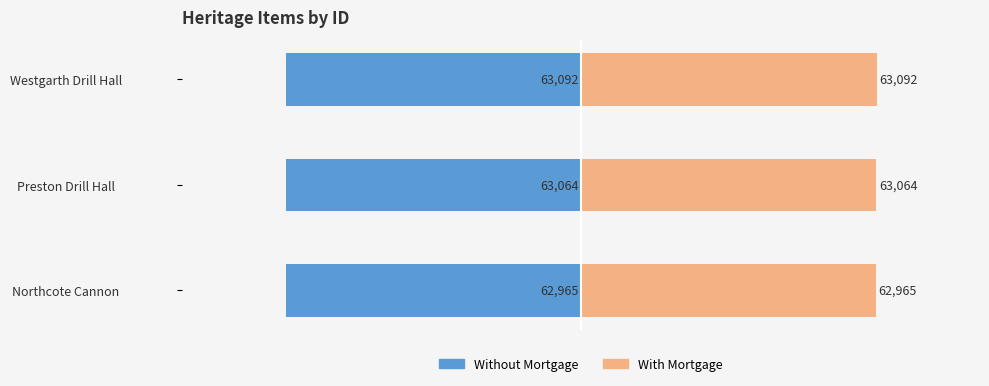

Which series has the largest total across all categories?

With Mortgage